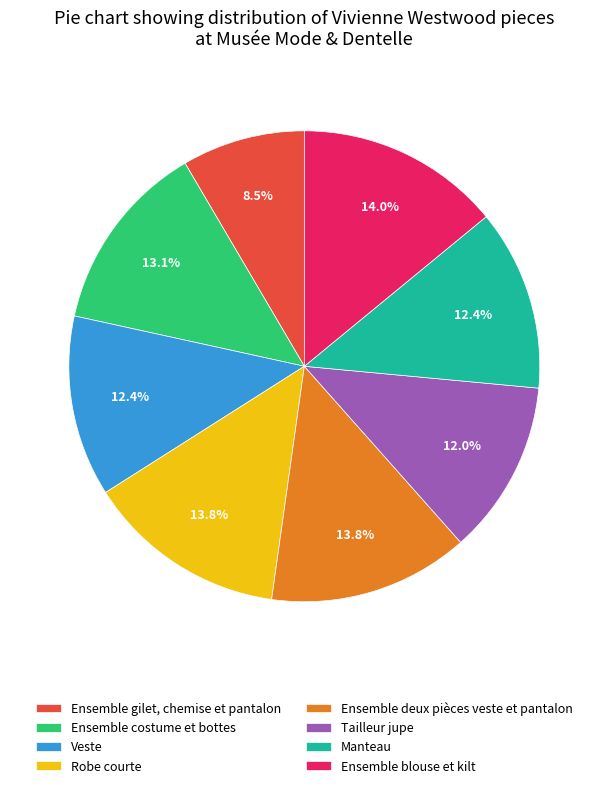

How many slices are in this pie chart?

8